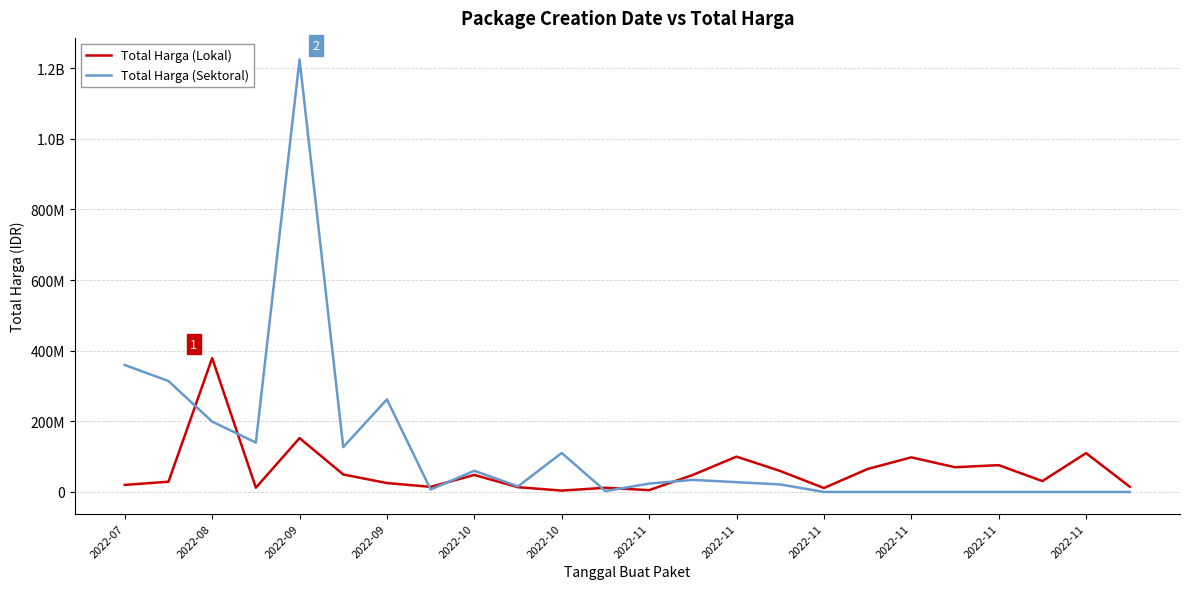

Does the chart display data point markers on the line(s)?

No